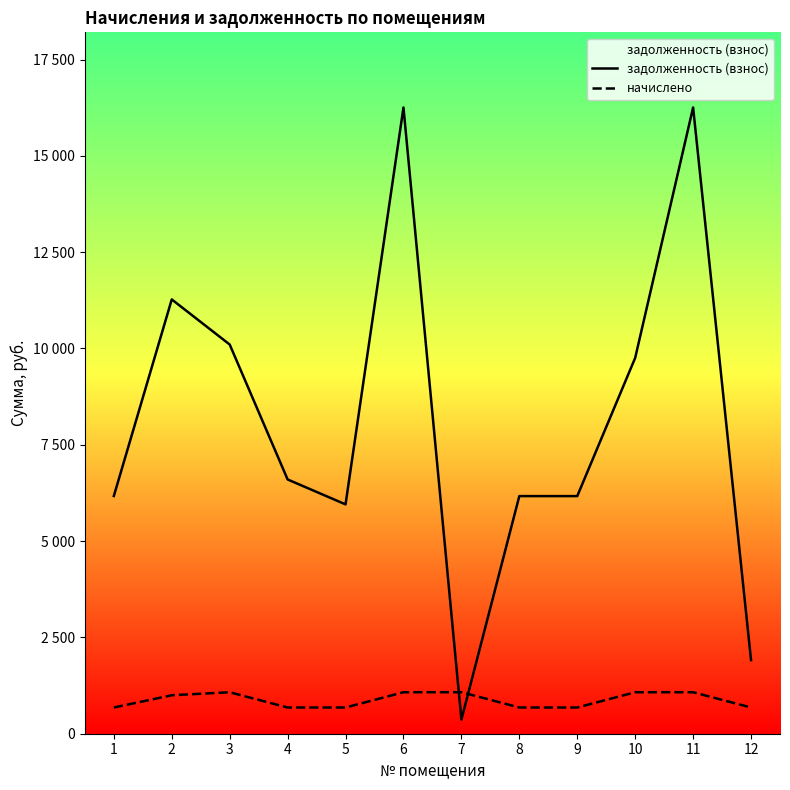

What is the average value of the начислено series?

872.1